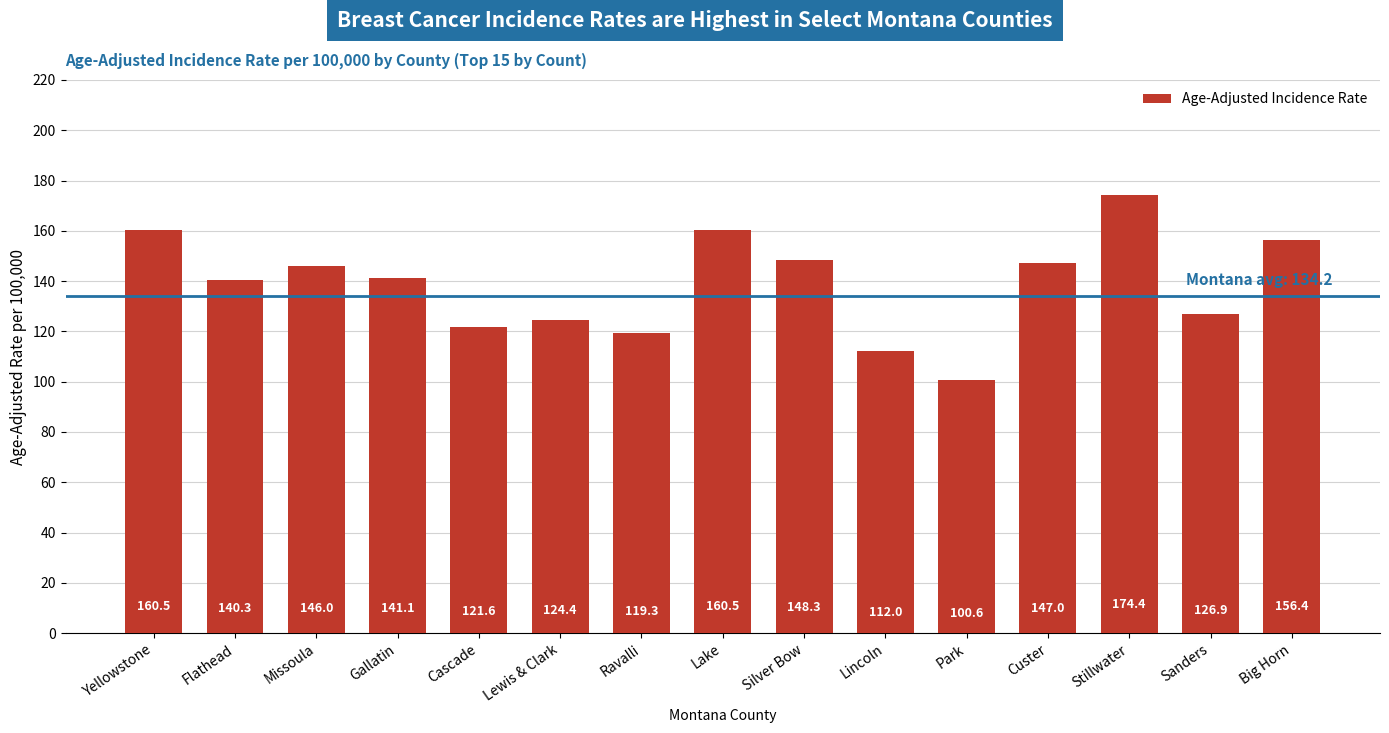

Reading right to left, transcribe all the data shown in this chart.

Big Horn=156.4	Sanders=126.9	Stillwater=174.4	Custer=147.0	Park=100.6	Lincoln=112.0	Silver Bow=148.3	Lake=160.5	Ravalli=119.3	Lewis & Clark=124.4	Cascade=121.6	Gallatin=141.1	Missoula=146.0	Flathead=140.3	Yellowstone=160.5